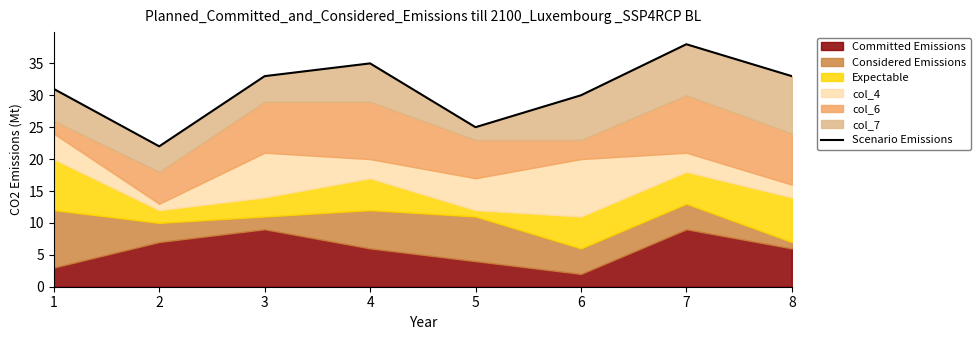

List the labels in order of value, smallest first.

2, 5, 6, 1, 3, 8, 4, 7